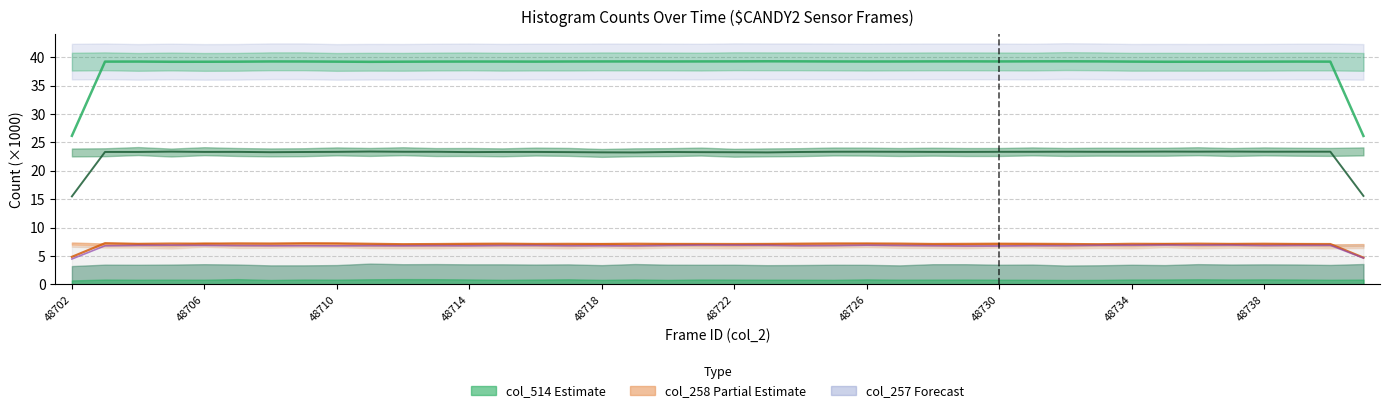

Is this an area chart (filled region under the line)?

No